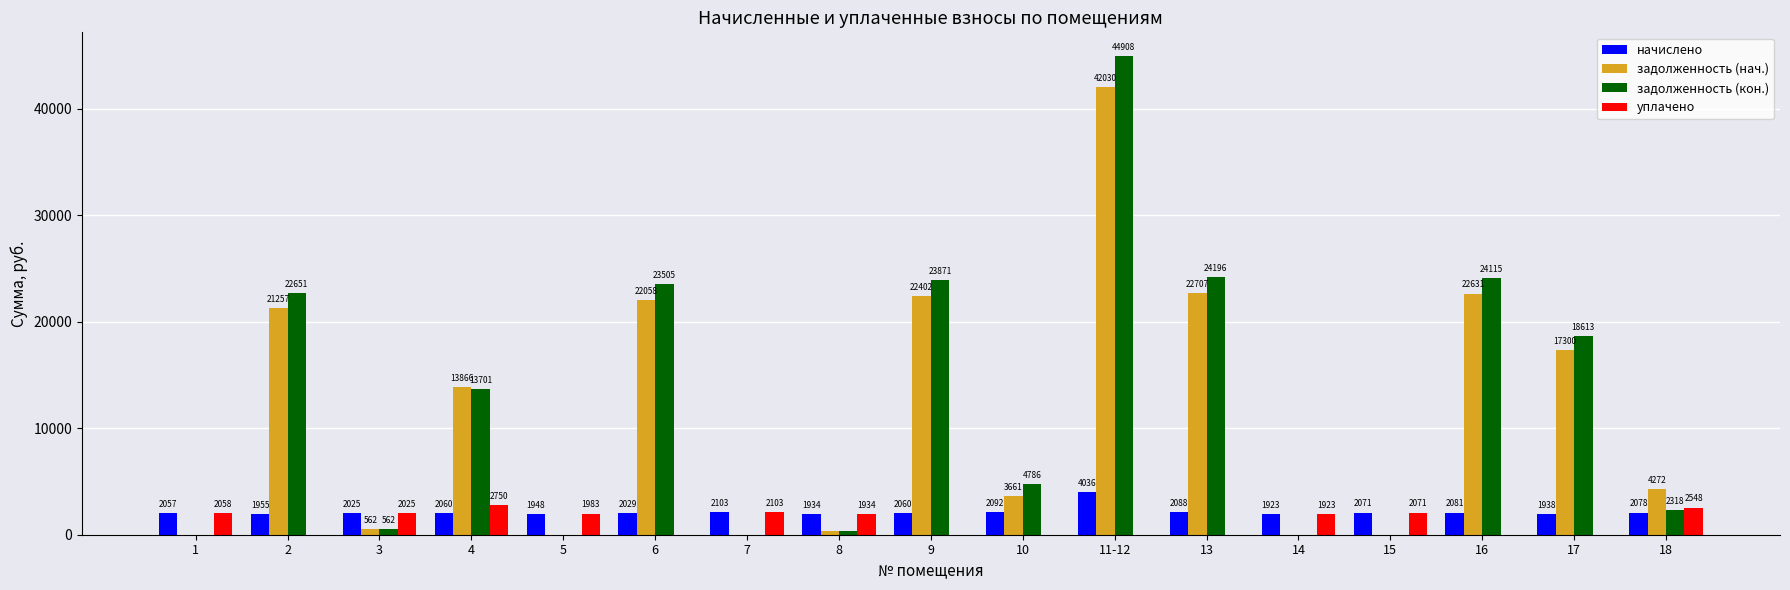

Which series has the largest total across all categories?

задолженность (кон.)